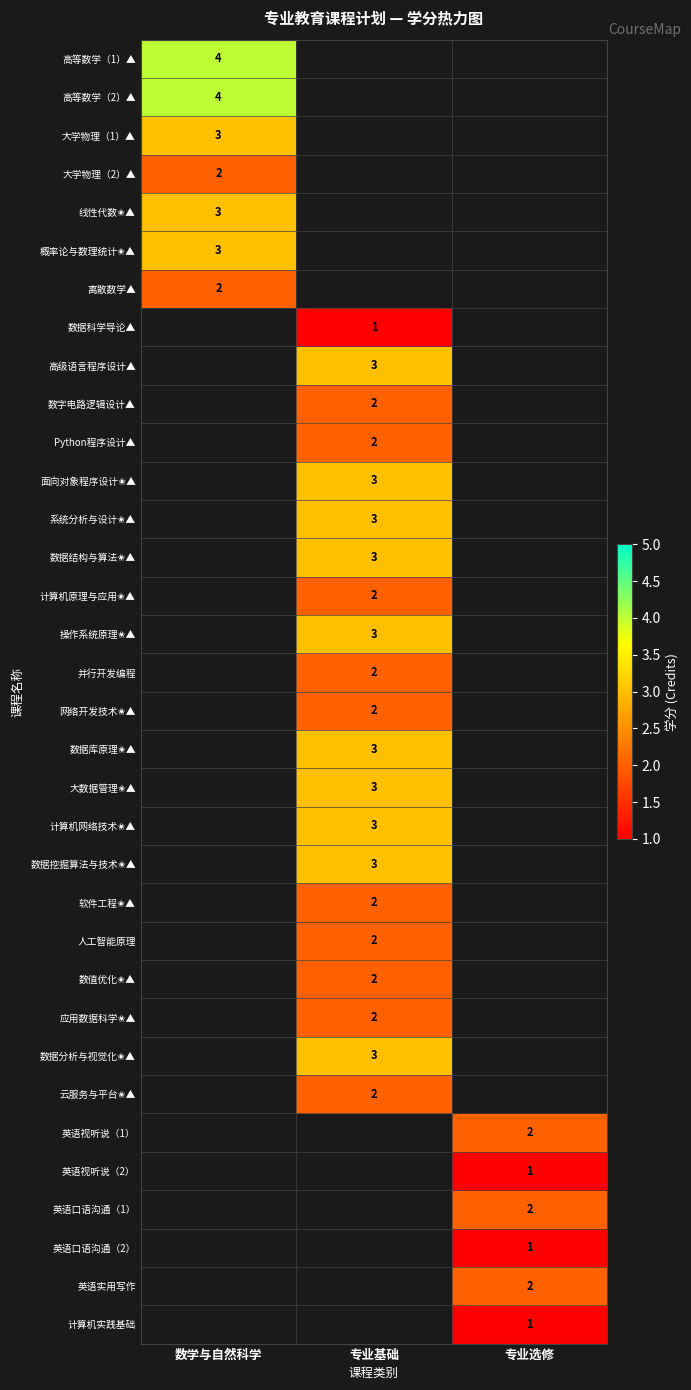

How many series are shown in this chart?

34